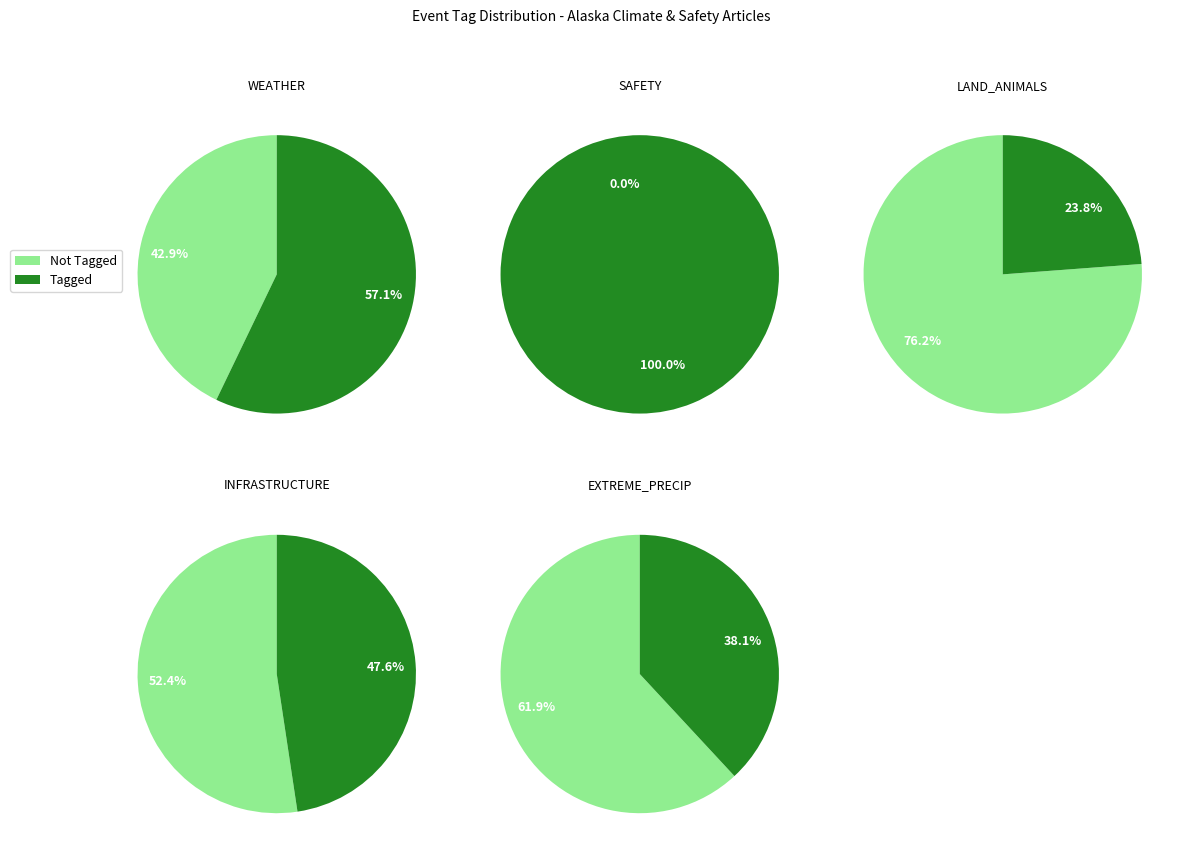

Between EXTREME_PRECIP and INFRASTRUCTURE, which is larger?

EXTREME_PRECIP